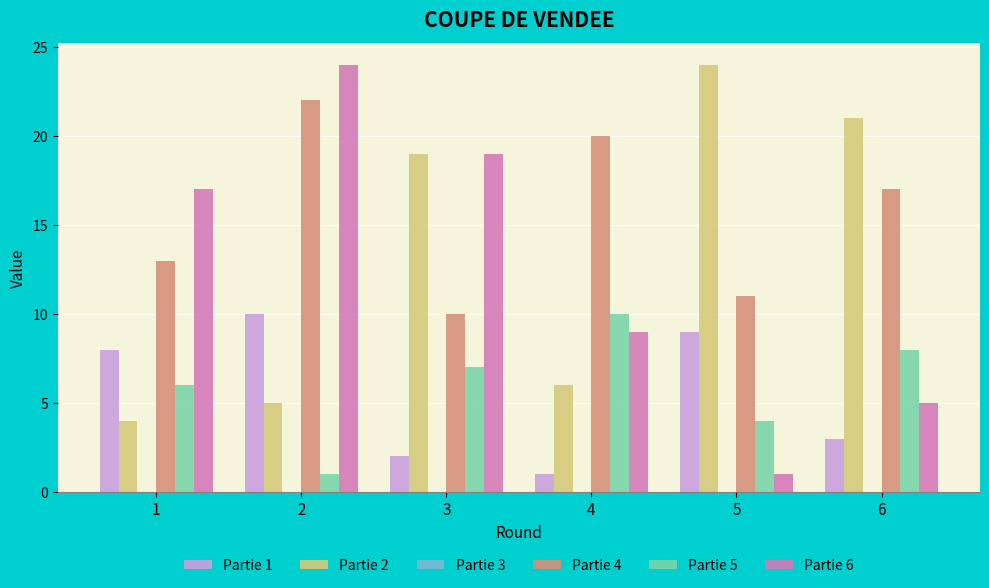

What is the sum of all Partie 6 values?

75